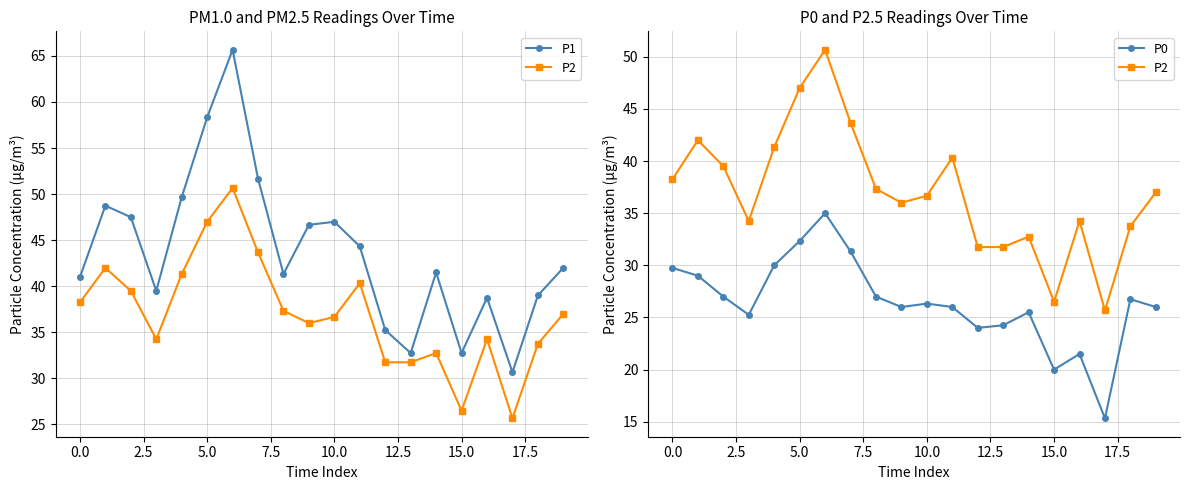

What is the spread (max minus min) of values at 17.5?

14.3